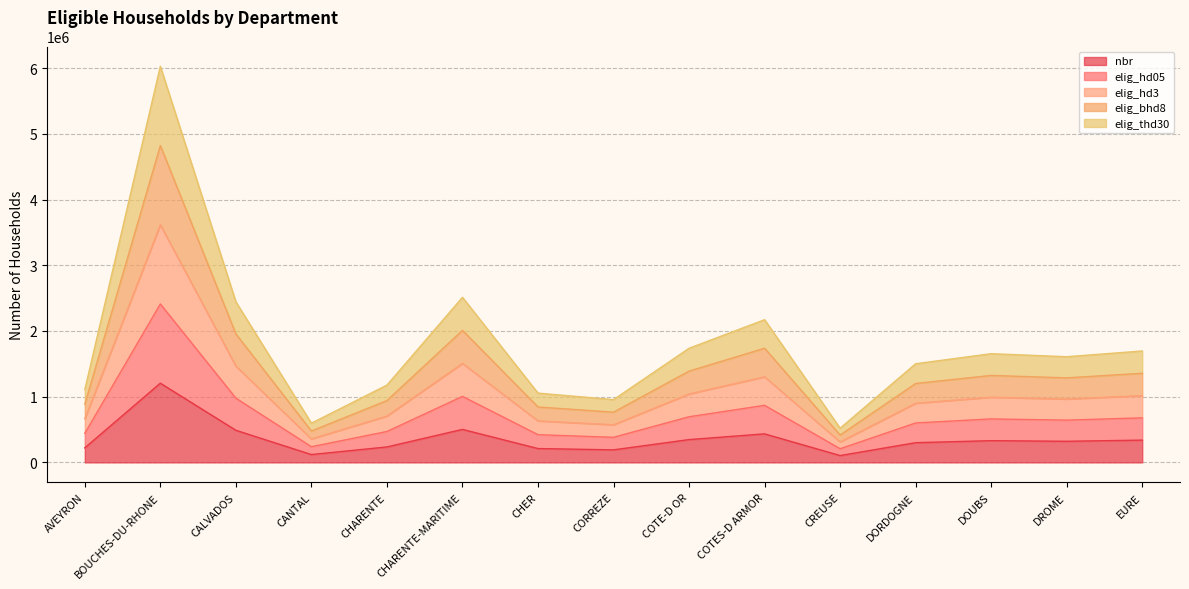

Which has a higher value, CHARENTE-MARITIME or BOUCHES-DU-RHONE?

BOUCHES-DU-RHONE